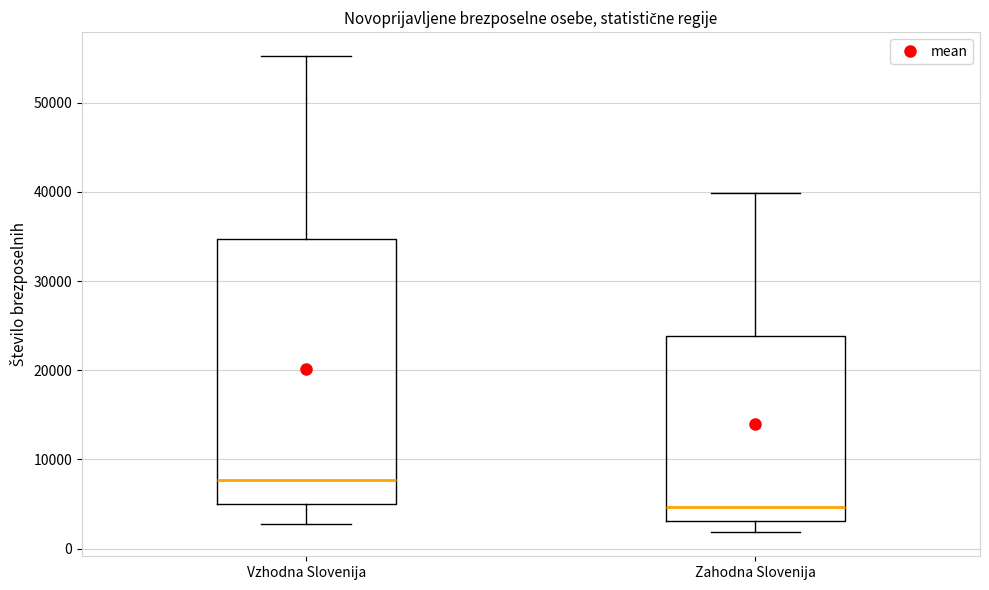

Reading left to right, transcribe this box plot: for each box, give where its median line is, the range the box spans, and where its two whiskers end, as read against the y-axis. The values are not printed on the chart, so give them approximately, as read against the axis.

Vzhodna Slovenija: median 8000, box 5000 to 35000, whiskers 3000 to 55000
Zahodna Slovenija: median 5000, box 3000 to 24000, whiskers 2000 to 40000